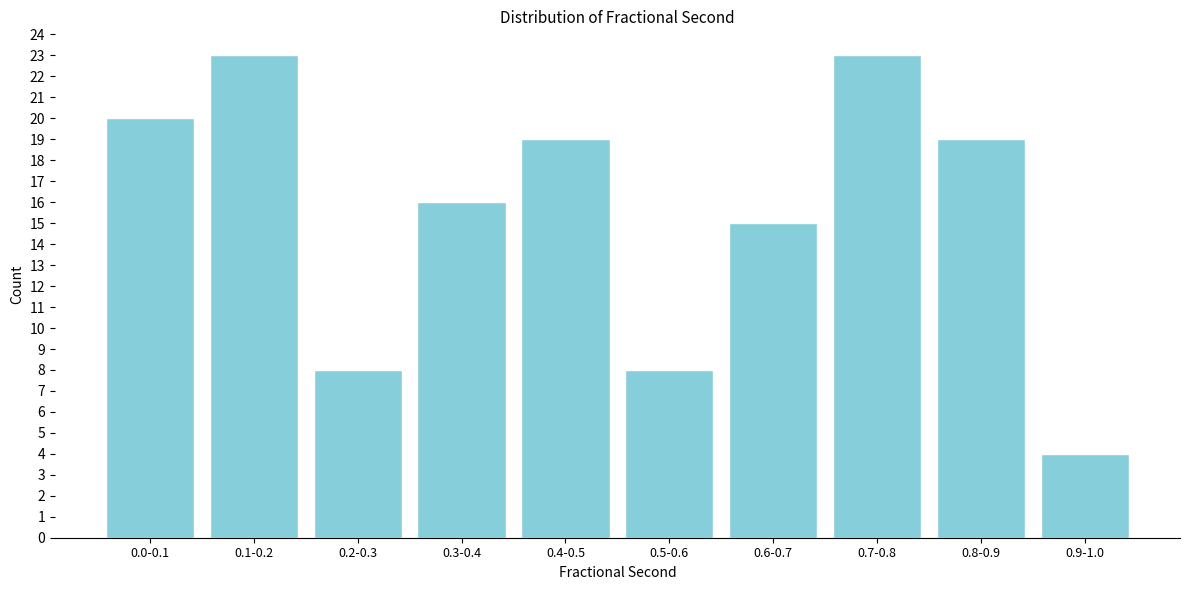

Reading left to right, list all the values displayed in this chart.

20	23	8	16	19	8	15	23	19	4